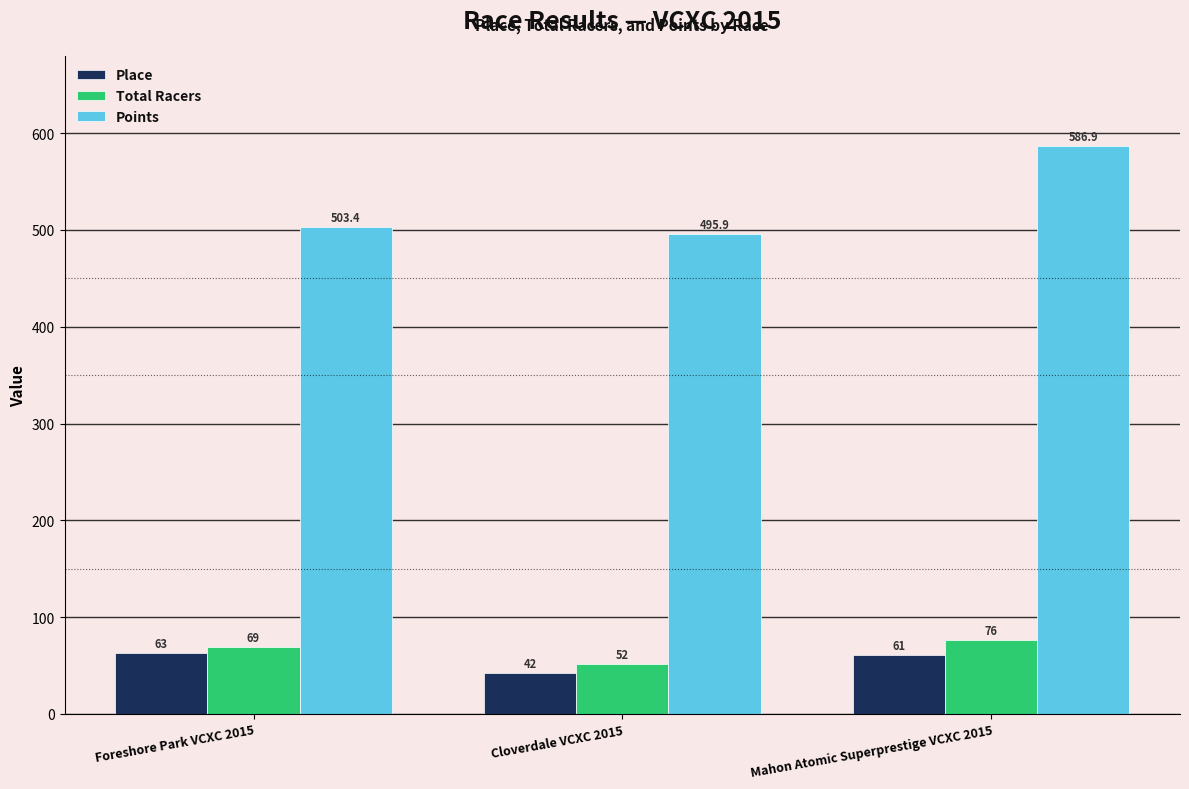

Is it true that Place equals 42.0 at Cloverdale VCXC 2015?

True